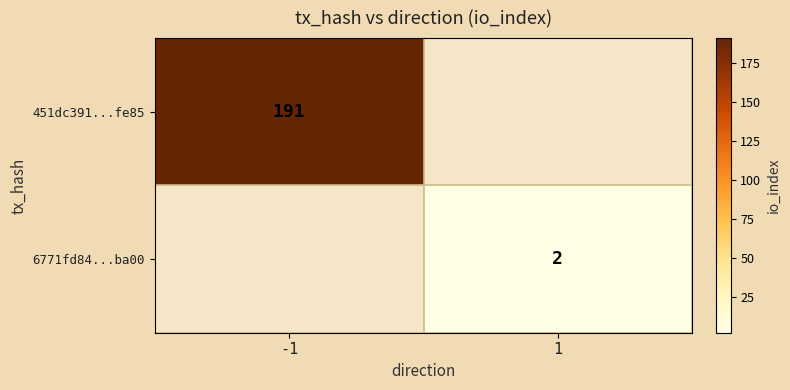

Is it true that 451dc391...fe85 equals 59 at -1?

False